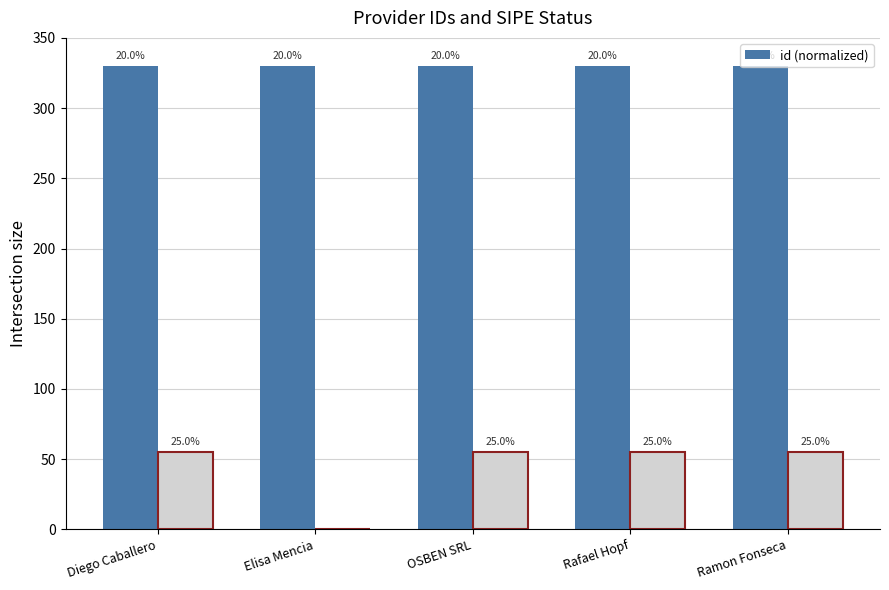

Reading left to right, list all the values displayed in this chart.

Diego Caballero=329.8	Elisa Mencia=329.8	OSBEN SRL=329.8	Rafael Hopf=329.8	Ramon Fonseca=329.8